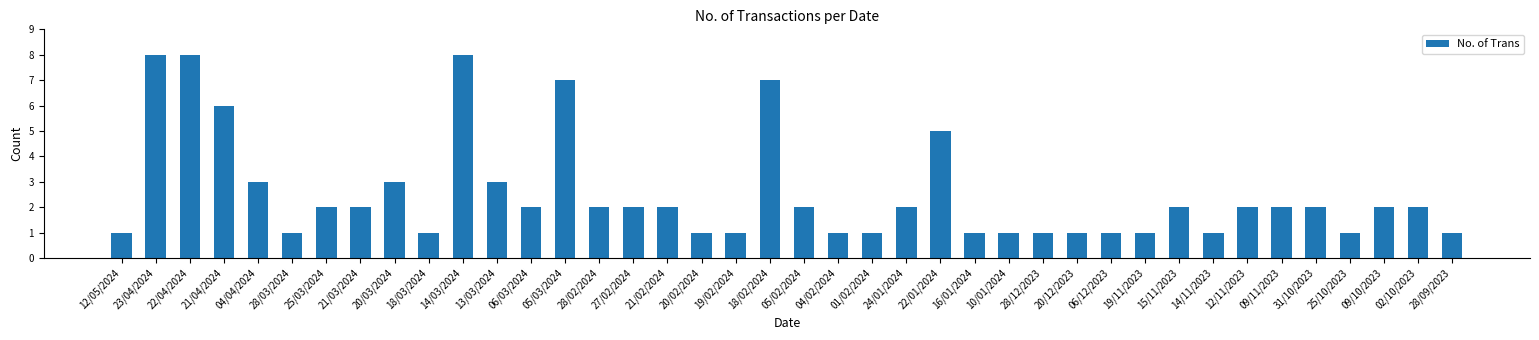

The value at 28/02/2024 is 2. True or false?

True